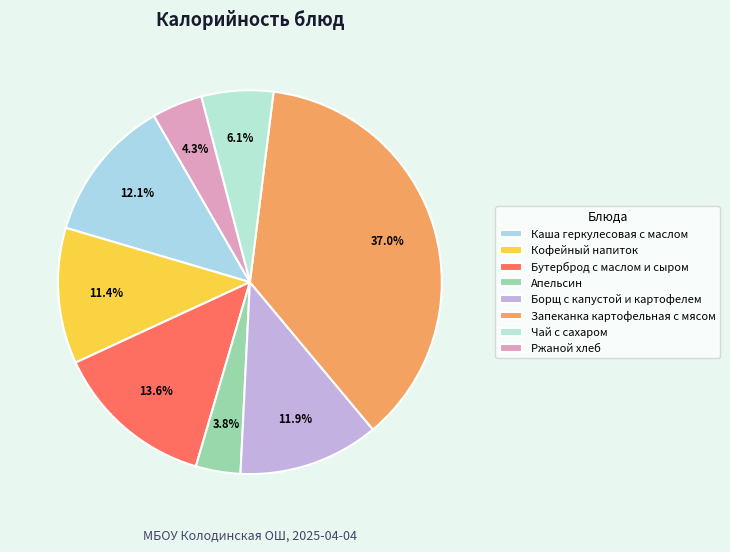

Combined, do Кофейный напиток and Бутерброд с маслом и сыром account for over 50%?

No